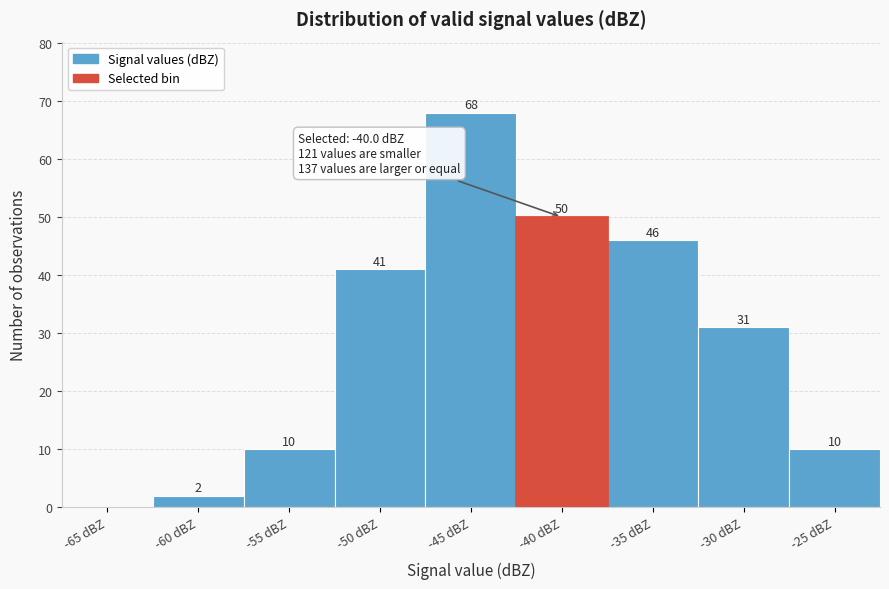

Reading left to right, list all the values displayed in this chart.

-65 dBZ=0	-60 dBZ=2	-55 dBZ=10	-50 dBZ=41	-45 dBZ=68	-40 dBZ=50	-35 dBZ=46	-30 dBZ=31	-25 dBZ=10